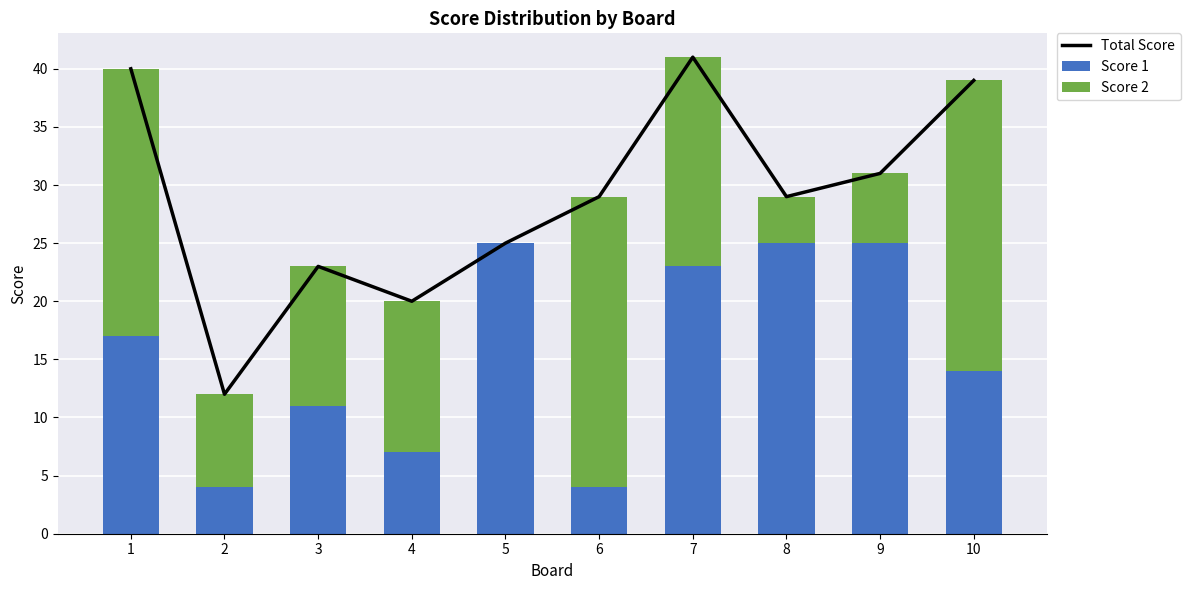

Where does the Score 2 series first go above 13?

1